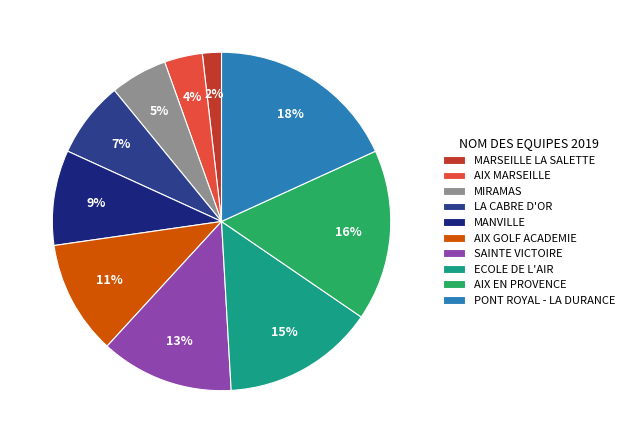

What is the smallest slice in the pie chart?

MARSEILLE LA SALETTE